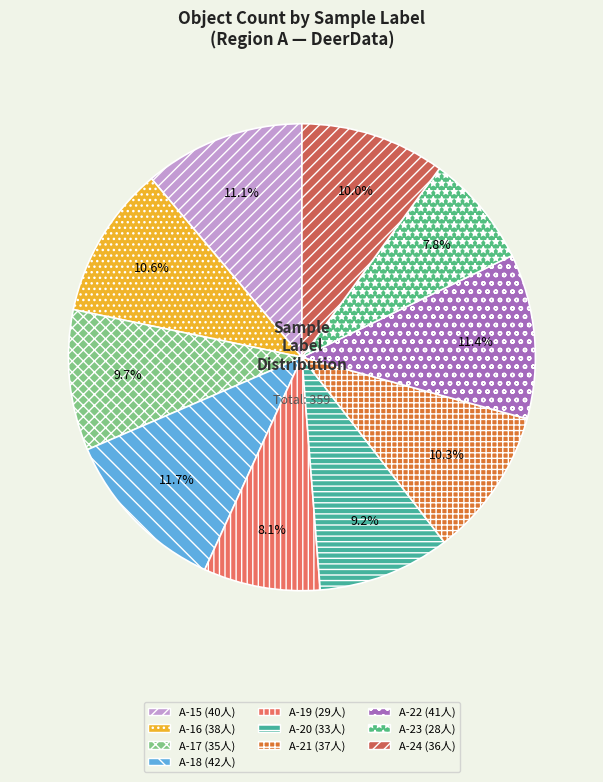

Rank the categories by value from lowest to highest.

A-23, A-19, A-20, A-17, A-24, A-21, A-16, A-15, A-22, A-18